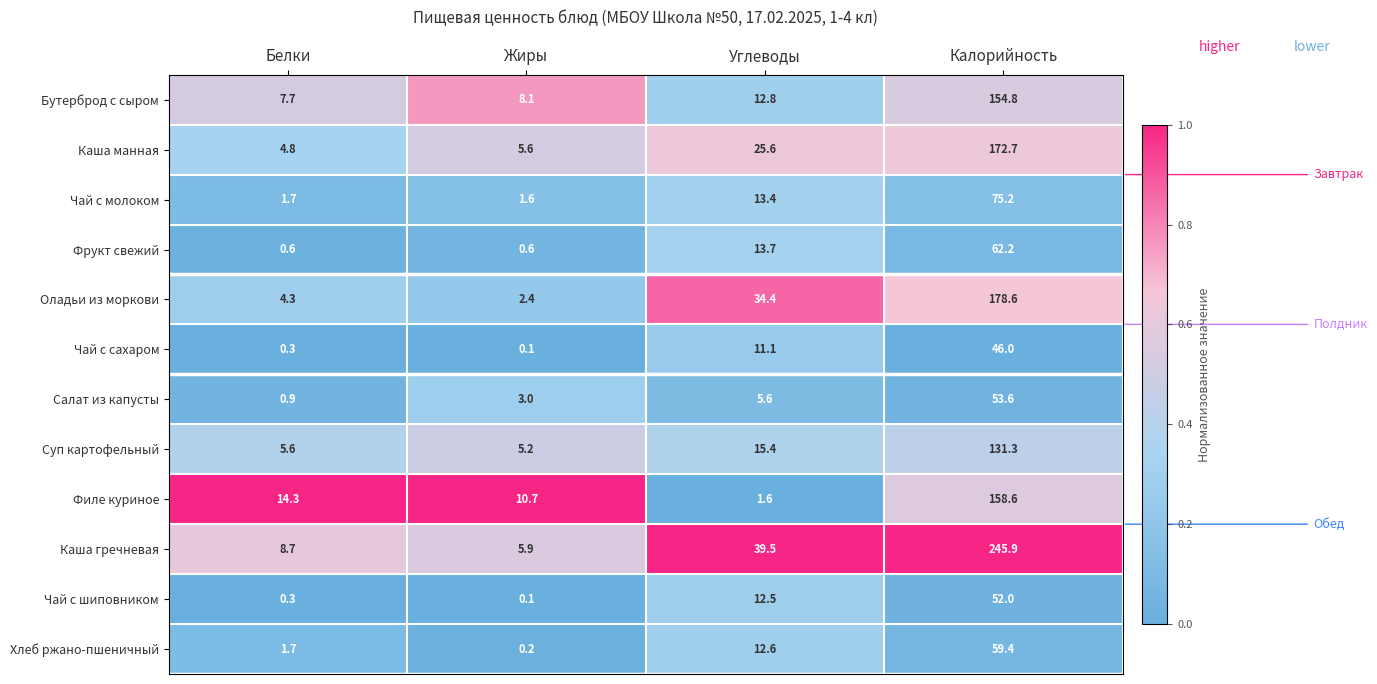

What is the total value across all series at Белки?

50.9